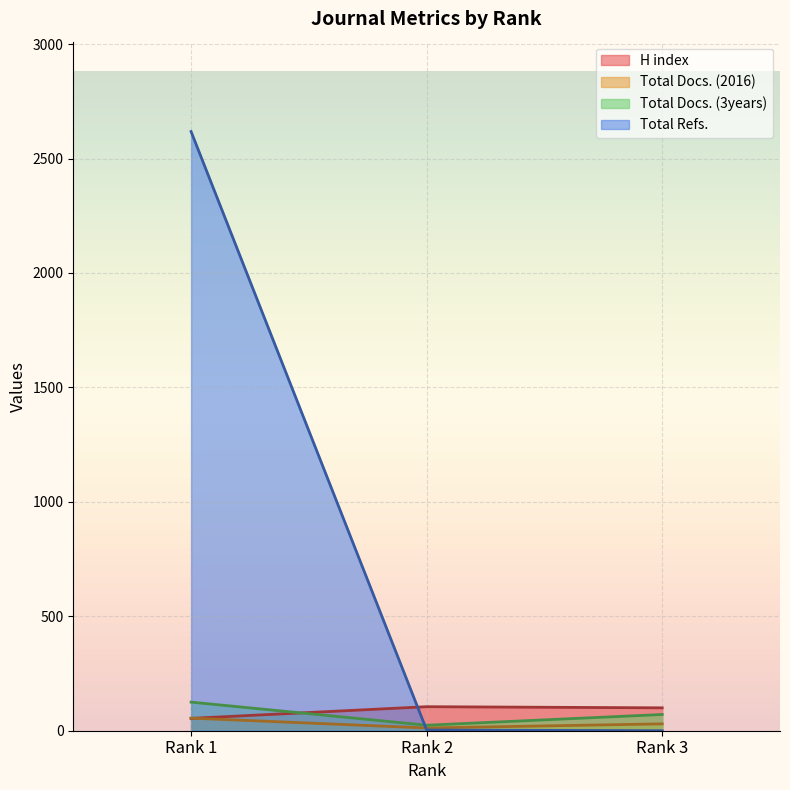

What is the total value across all series at Rank 1?

2852